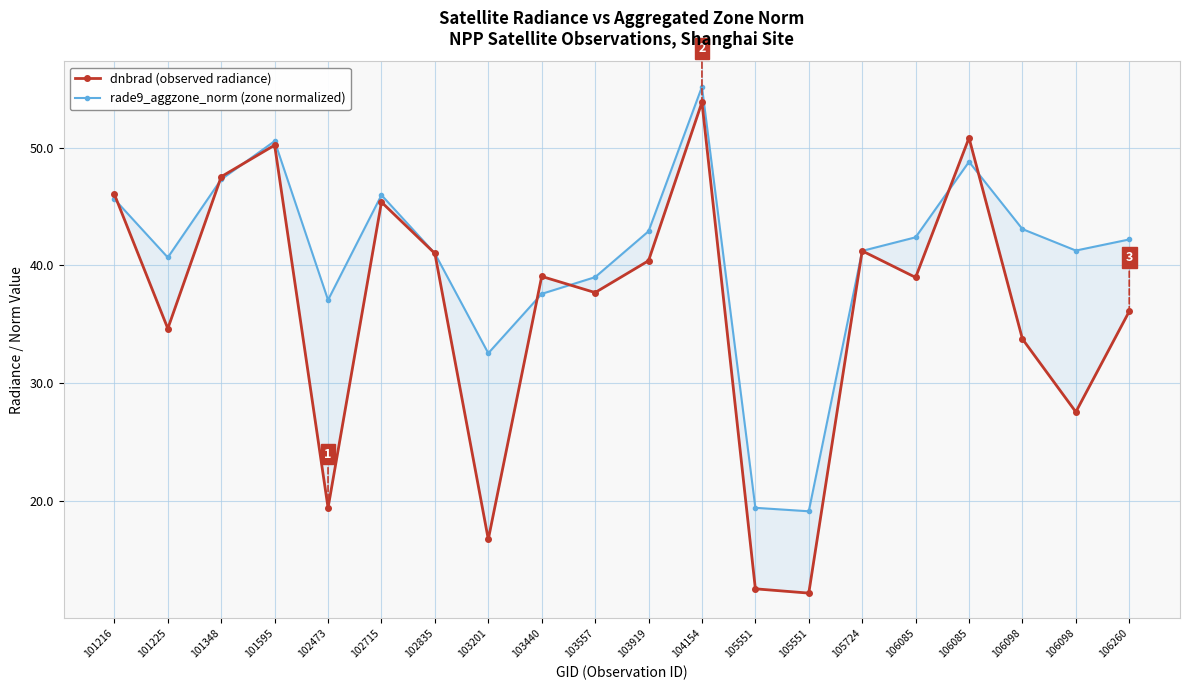

What is the average value of the dnbrad (observed radiance) series?

36.3